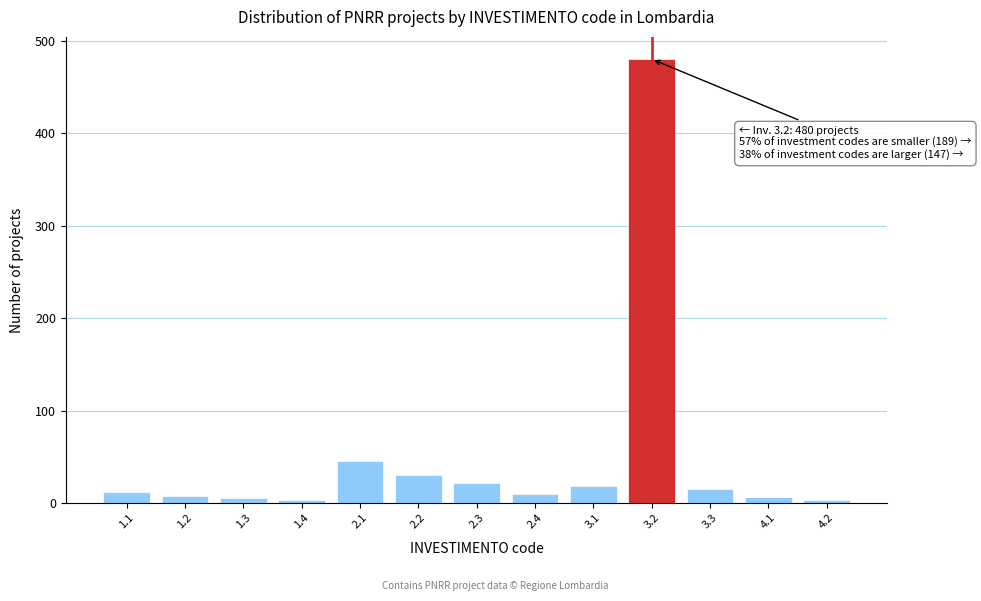

The value at 1.1 is 12. True or false?

True